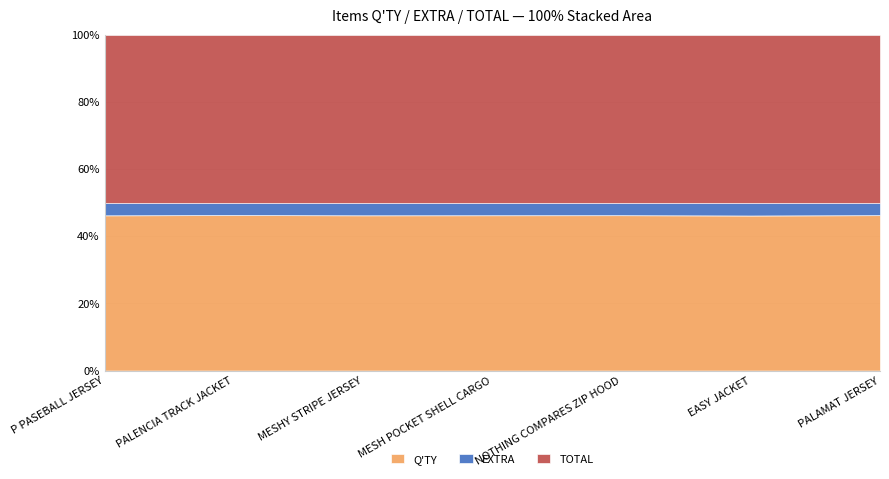

The value of Q'TY at P PASEBALL JERSEY is 489. True or false?

True